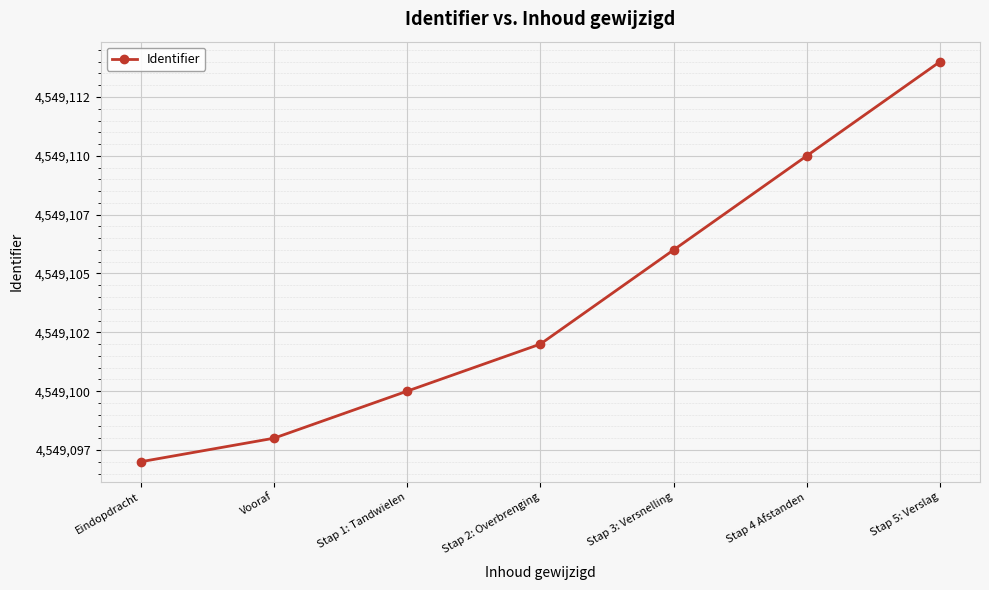

Is it true that the value at Stap 5: Verslag is 4549114?

True